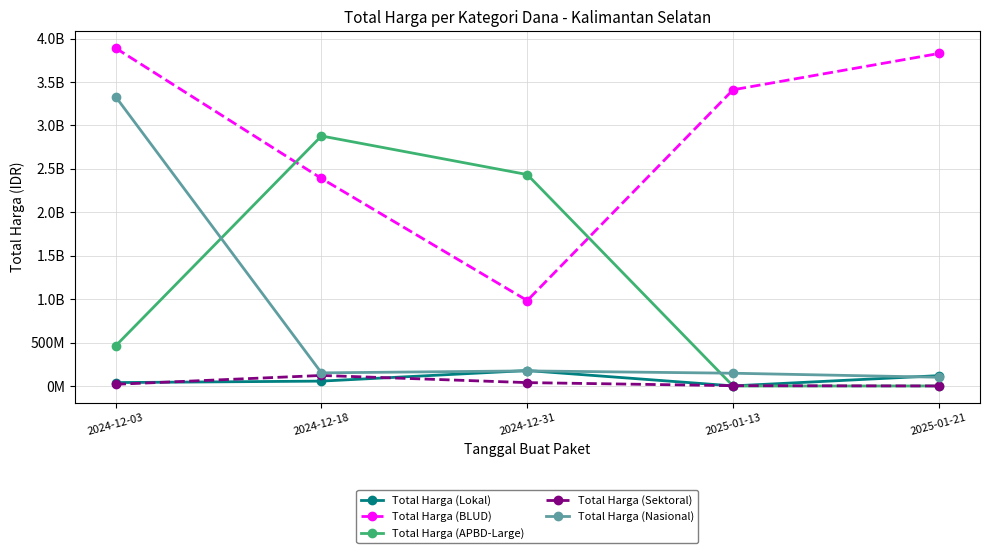

What is the greatest value displayed?

3889401600